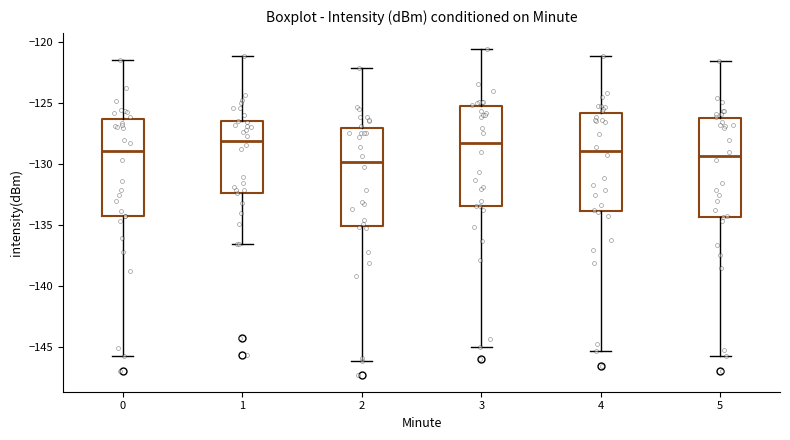

Reading left to right, read every box against the y-axis: the position of its median line, the range the box covers, and the ends of its whiskers. The values are not printed on the chart, so give them approximately, as read against the axis.

0: median -129.0, box -134.0 to -126.5, whiskers -145.5 to -121.5
1: median -128.0, box -132.5 to -126.5, whiskers -136.5 to -121.0
2: median -130.0, box -135.0 to -127.0, whiskers -146.0 to -122.0
3: median -128.0, box -133.5 to -125.0, whiskers -145.0 to -120.5
4: median -129.0, box -134.0 to -126.0, whiskers -145.5 to -121.0
5: median -129.5, box -134.5 to -126.0, whiskers -146.0 to -121.5